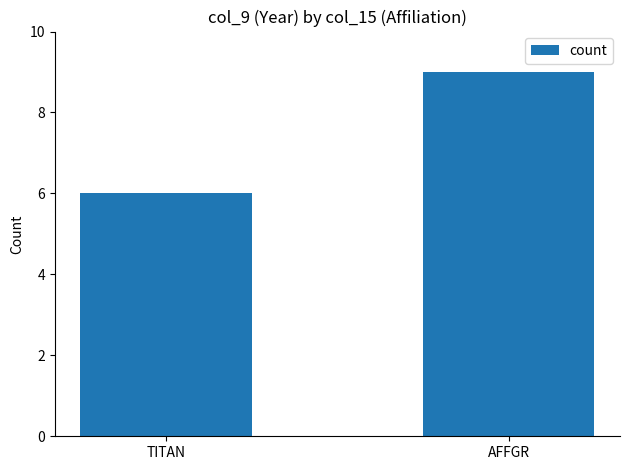

Is it true that the value at AFFGR is 3?

False